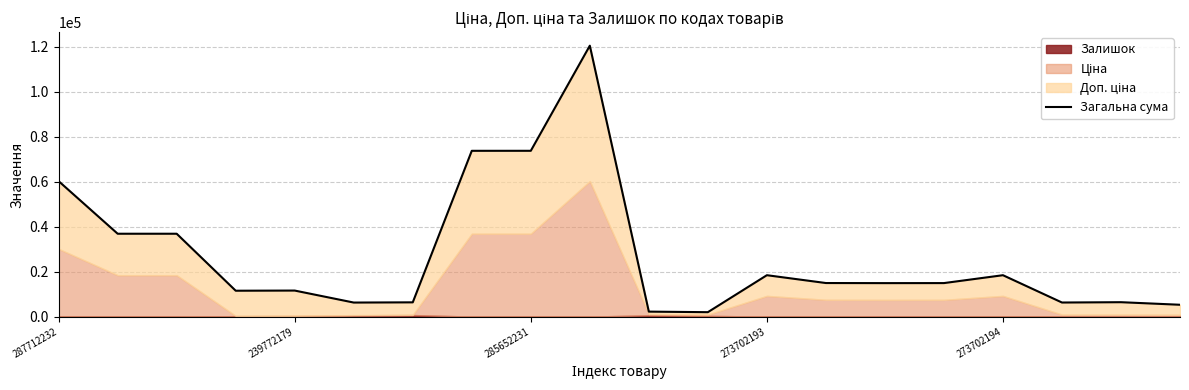

Which has a higher value, 18 or 13?

13